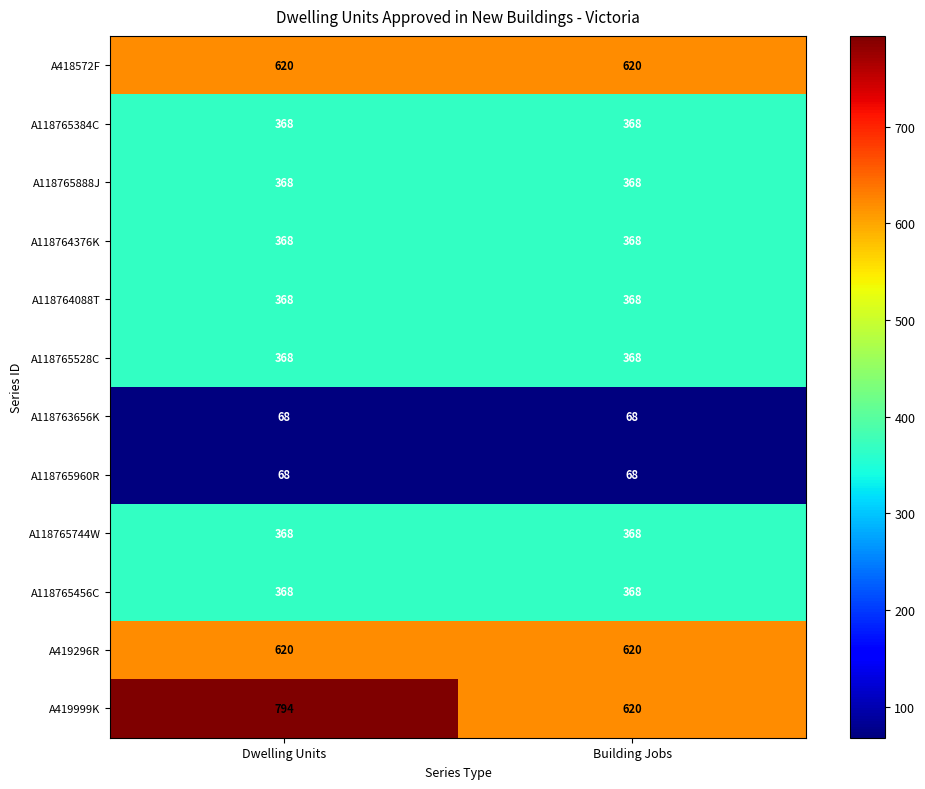

Which series has the largest range (max minus min)?

A419999K